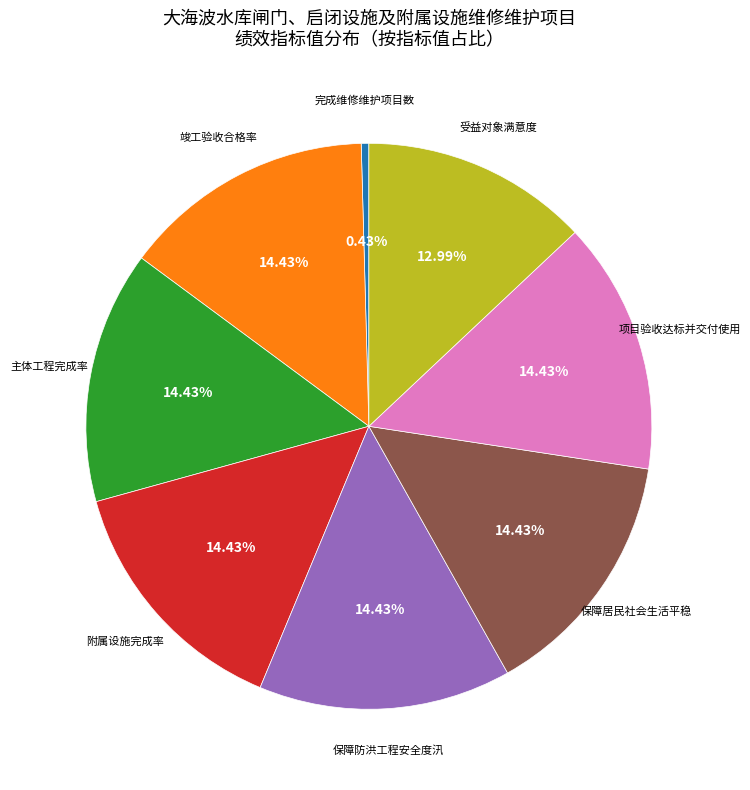

Is there any slice that represents more than half of the pie?

No